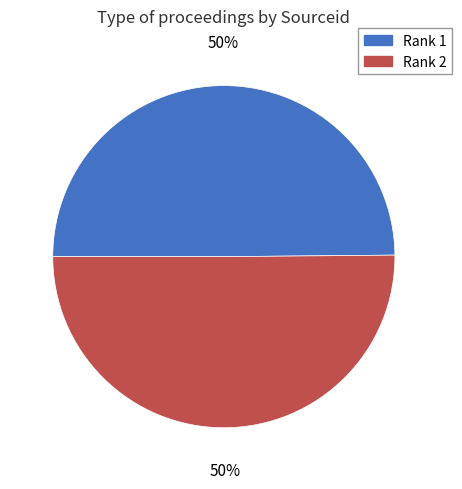

To the nearest percent, what is the average slice percentage?

50%